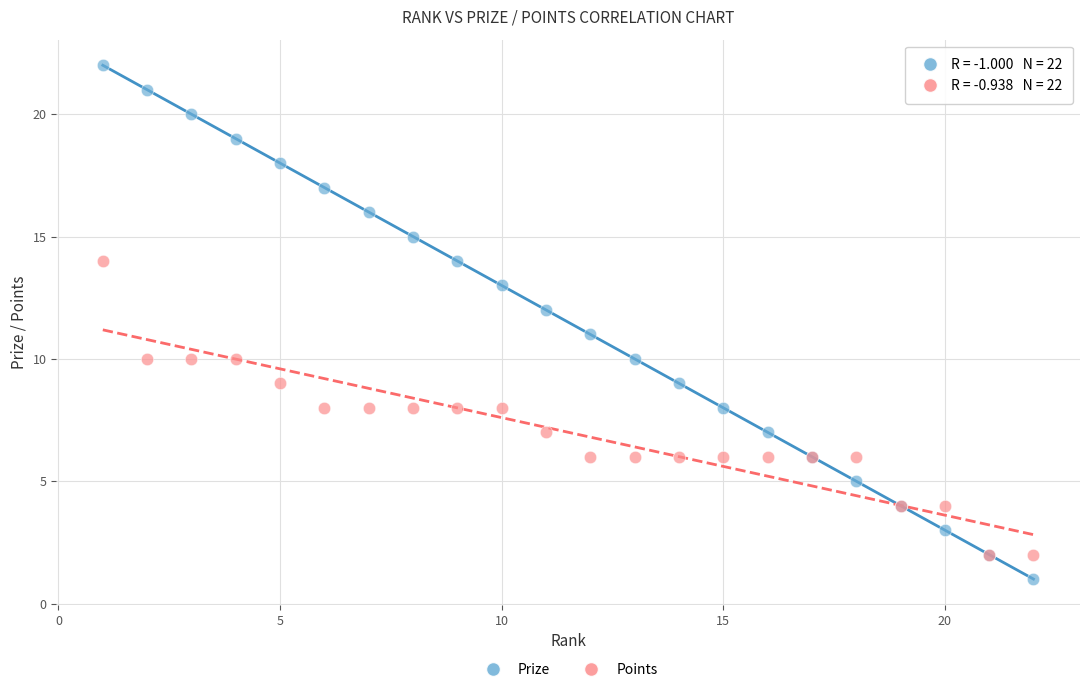

Which series reaches the minimum Y coordinate?

Prize